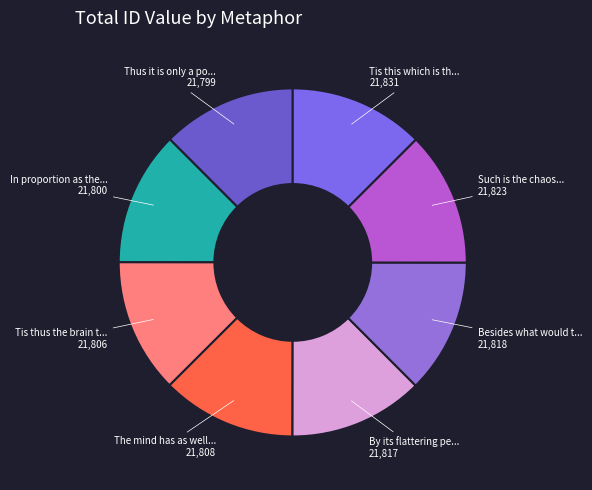

To the nearest percent, what is the average slice percentage?

12%